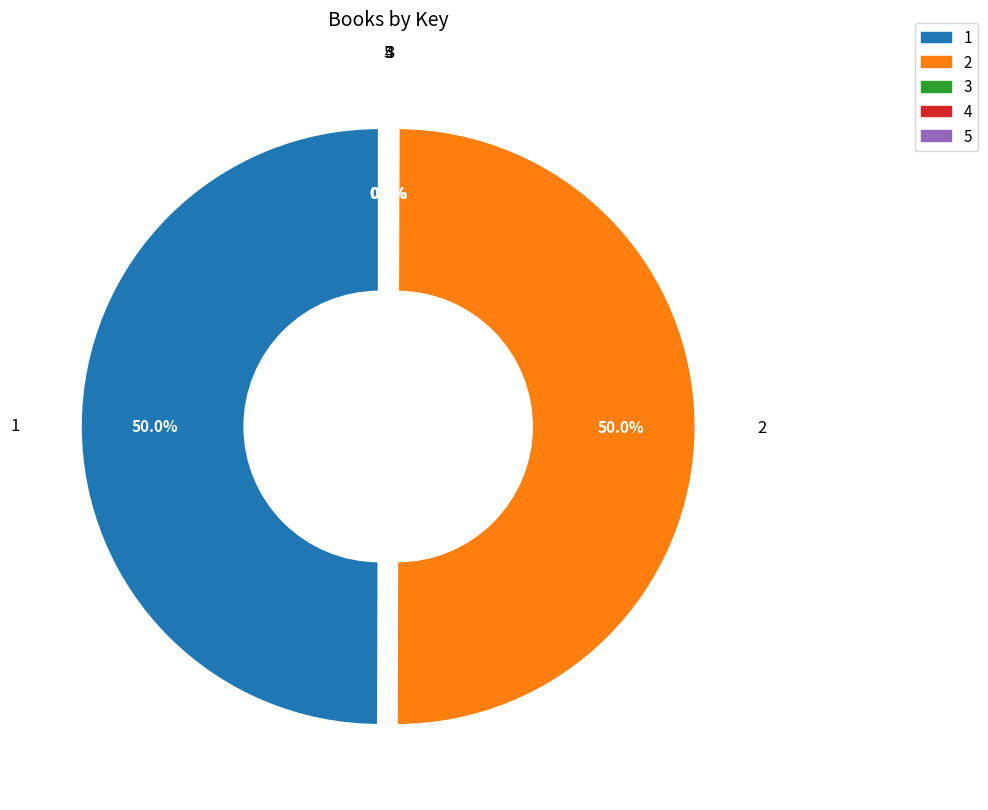

What is the change in value from 3 to 4?

+87255